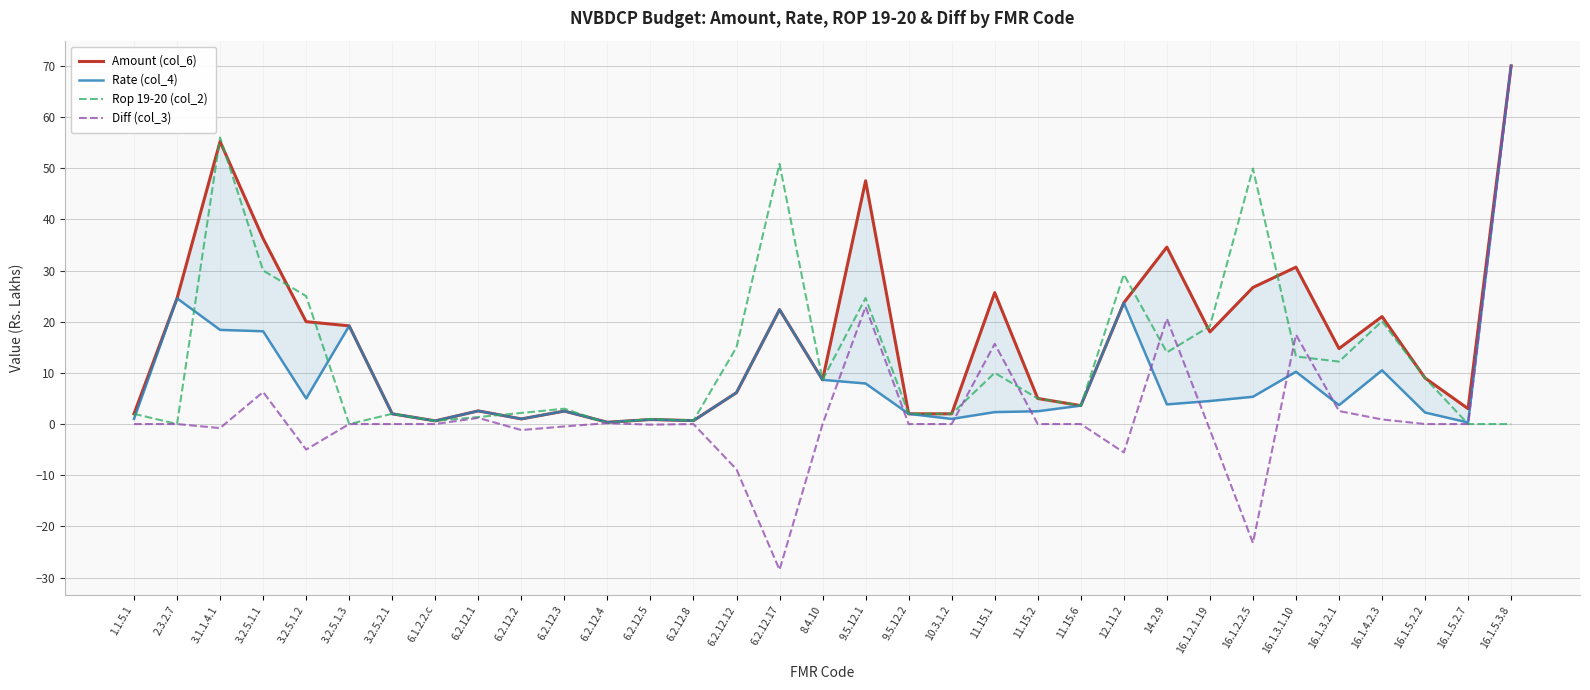

True or false: Rate (col_4) and Amount (col_6) intersect in this chart.

False